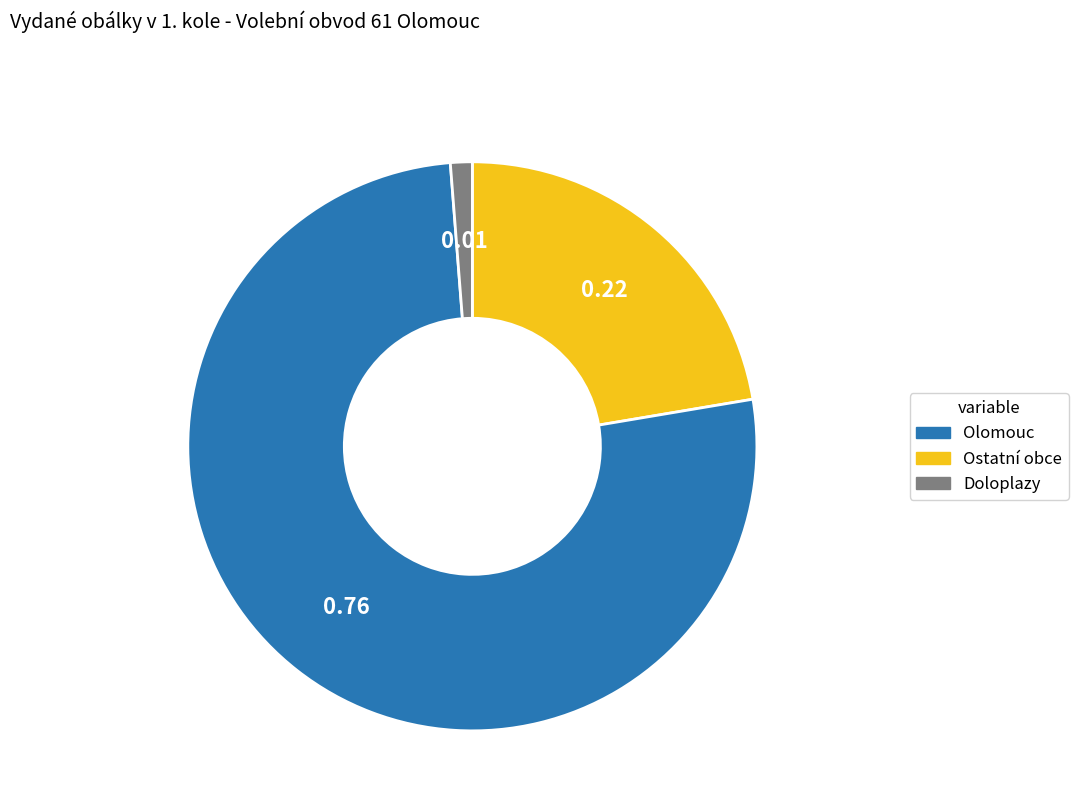

Count the number of slices in the pie.

3